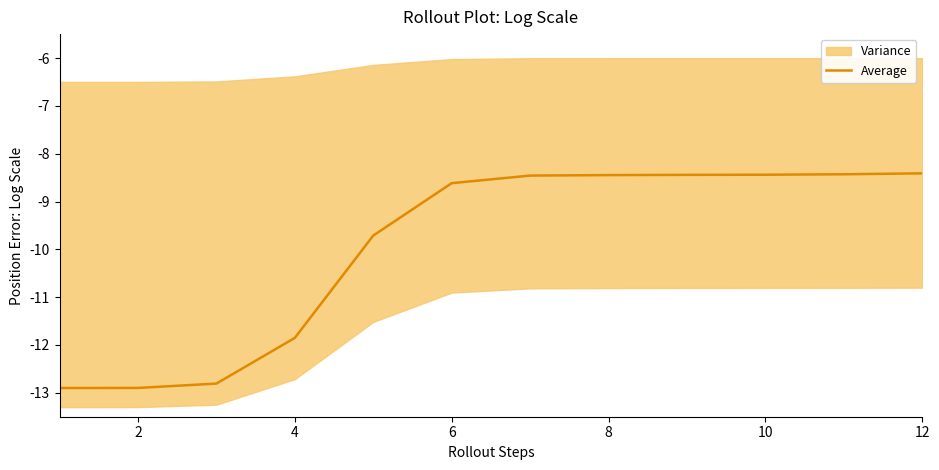

The Average series shows -5.8 at 4. True or false?

False